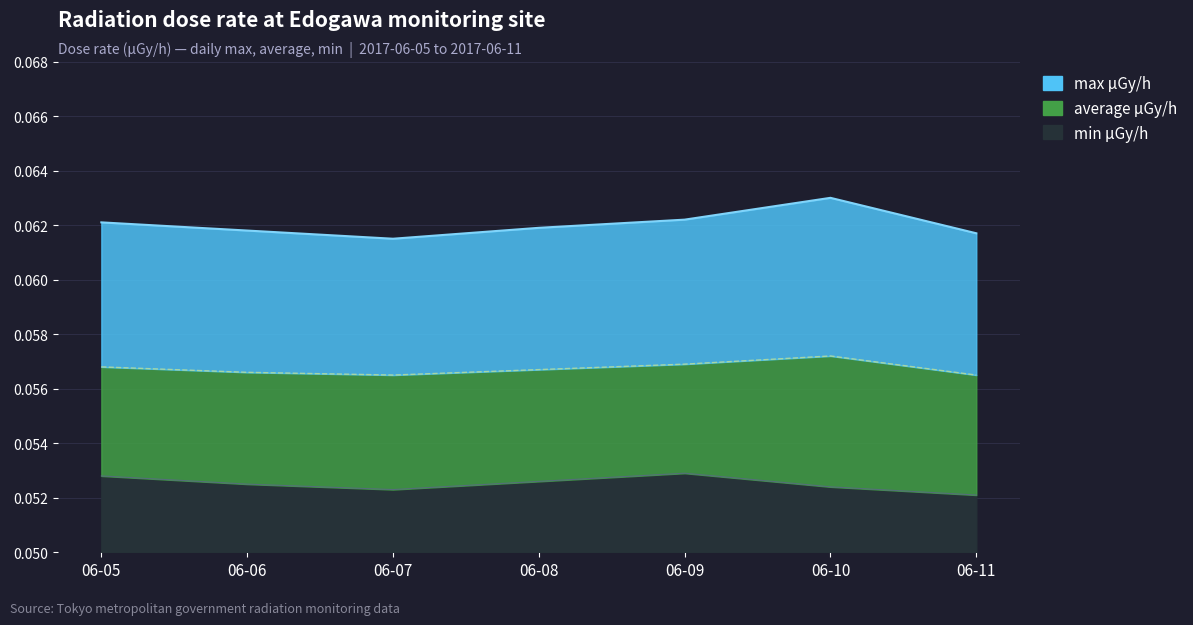

Rank the series by their average value, from highest to lowest.

max μGy/h, average μGy/h, min μGy/h